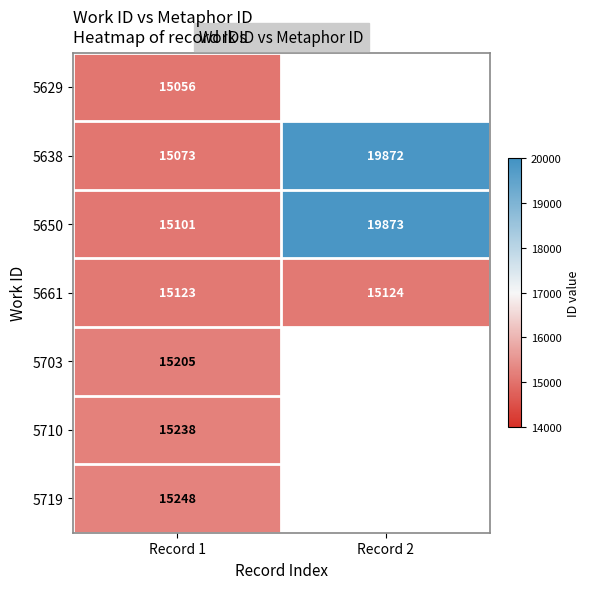

Is the value of 5650 at Record 1 greater than the value of 5638 at Record 1?

Yes